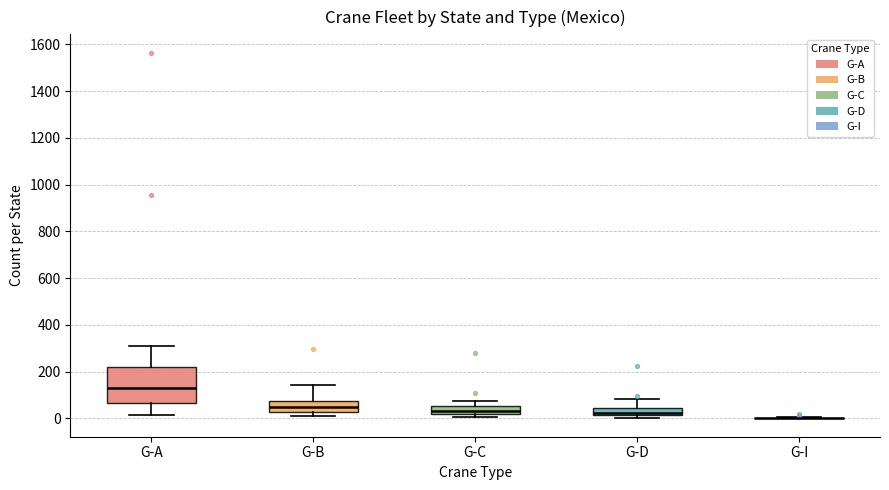

Comparing the boxes themselves (not the whiskers), which one is the tallest?

G-A